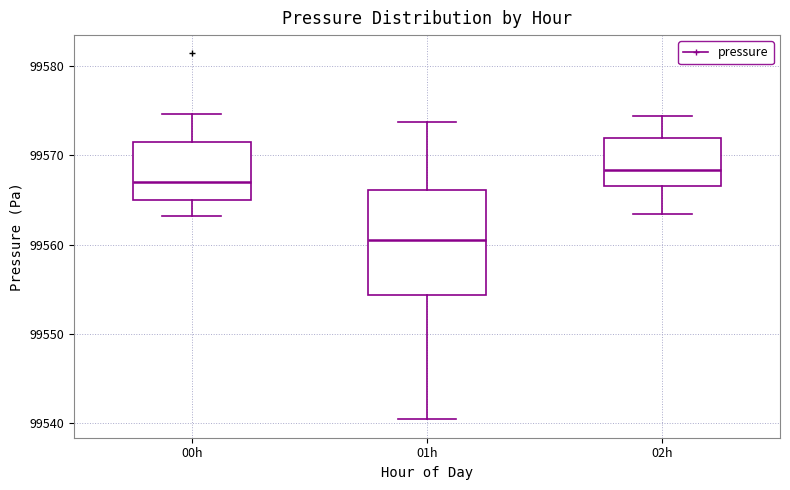

Which box's median line is the highest?

02h